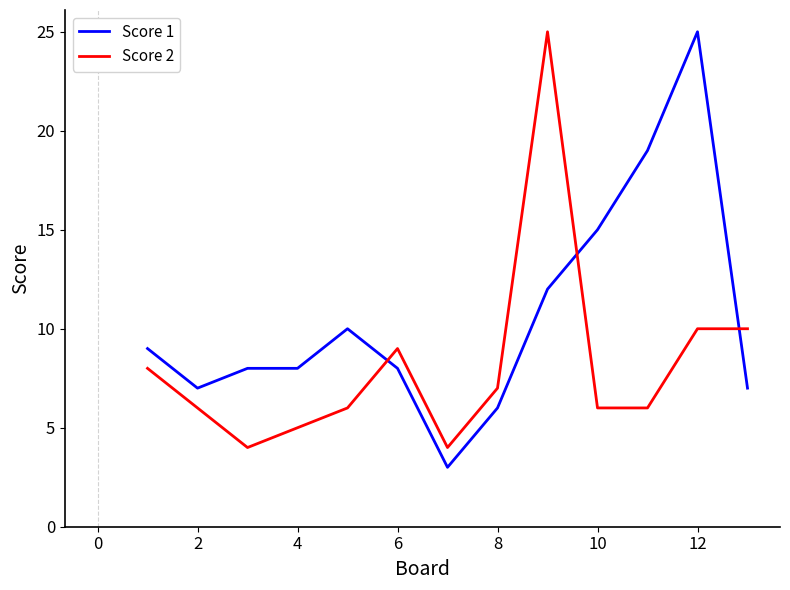

What is the sum of all Score 1 values?

137